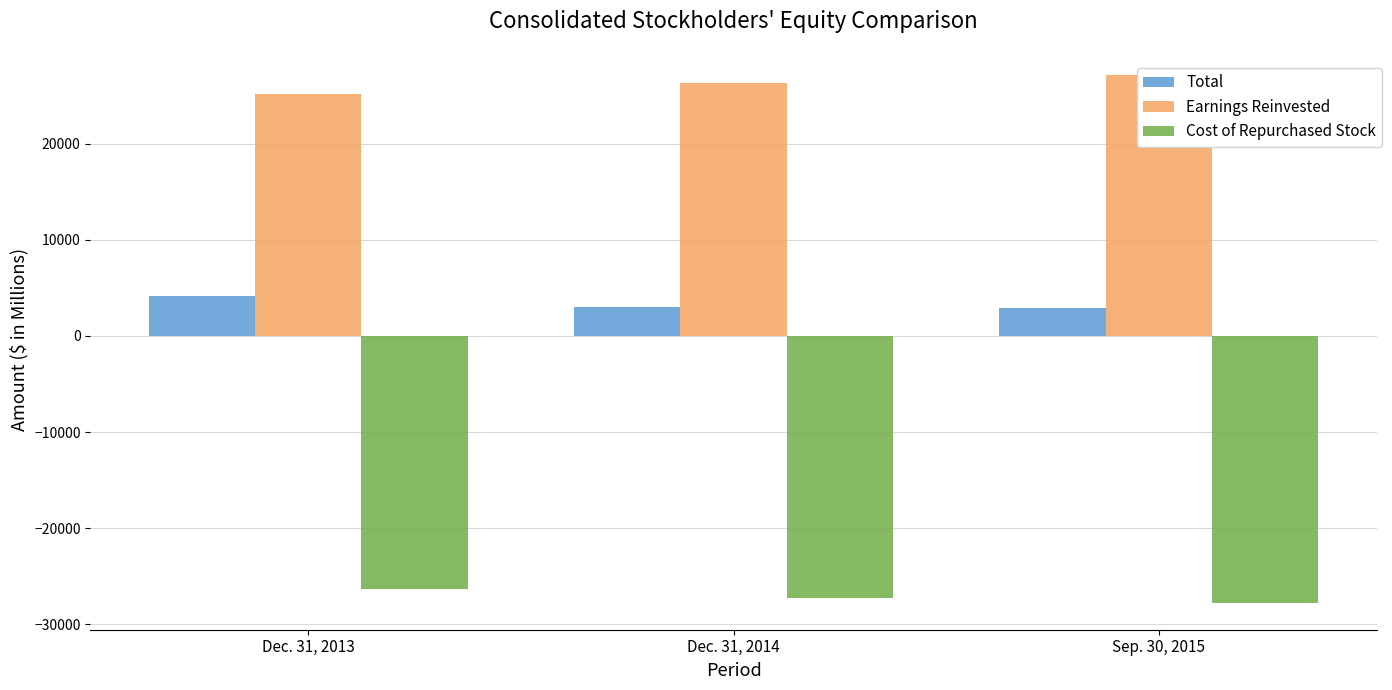

Which category has the highest value across all series?

Sep. 30, 2015